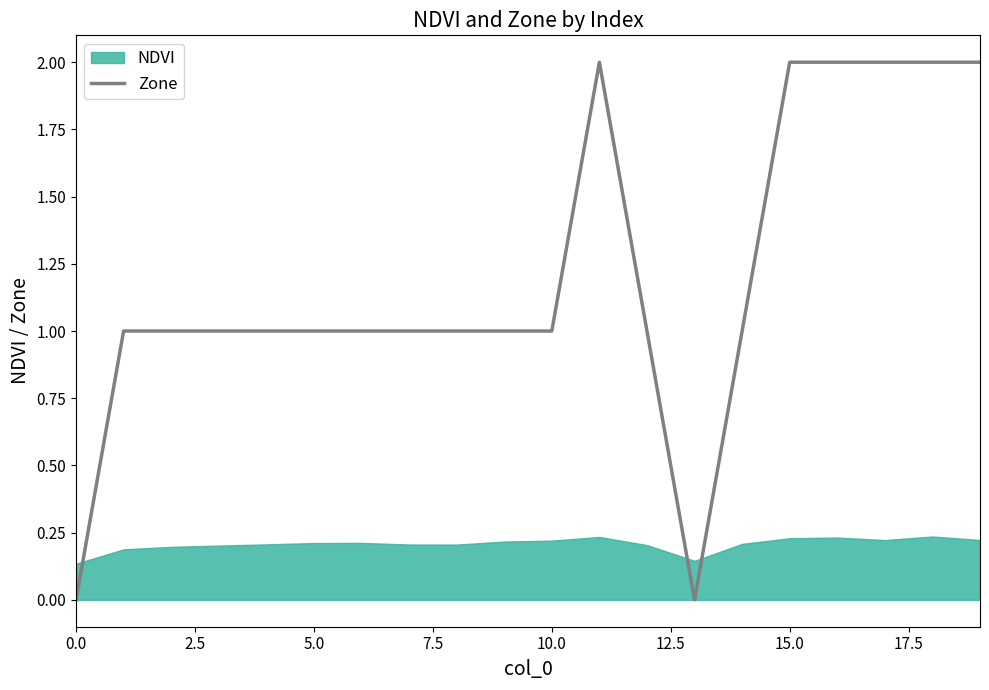

The Zone series shows 1 at 10.0. True or false?

True